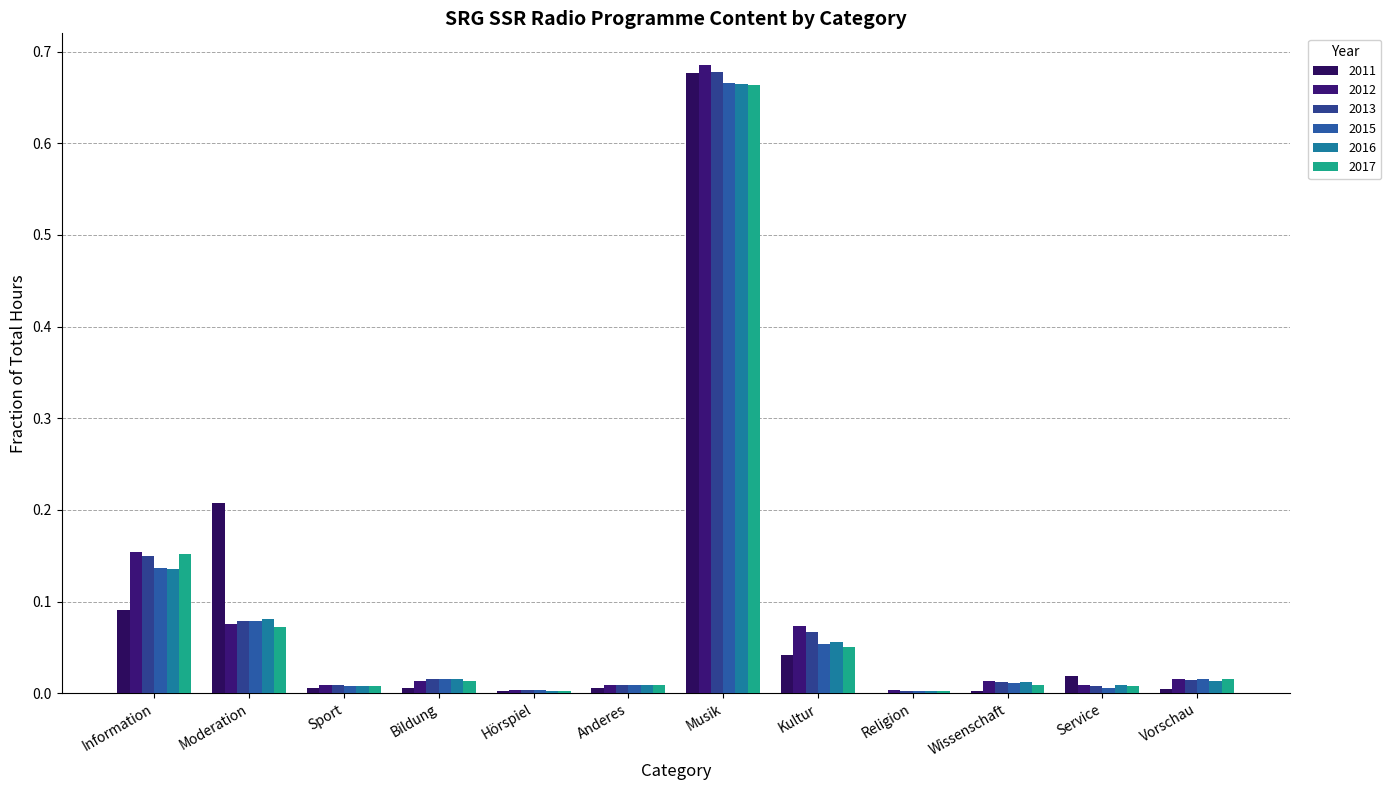

How many groups of bars are there?

12